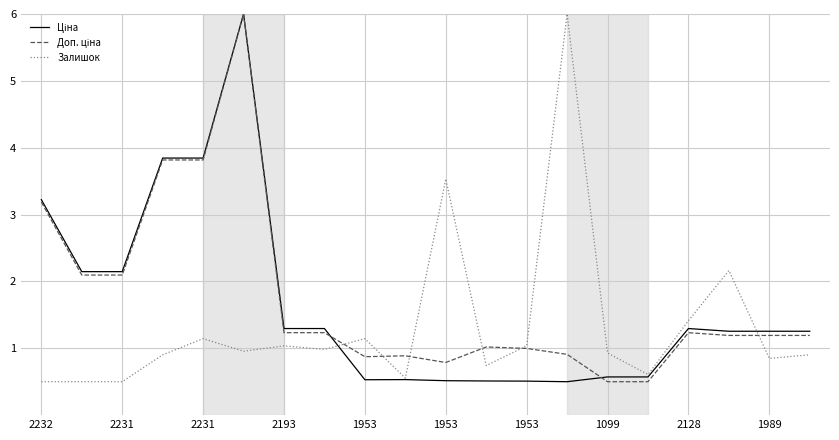

What is the greatest value displayed?

6.0